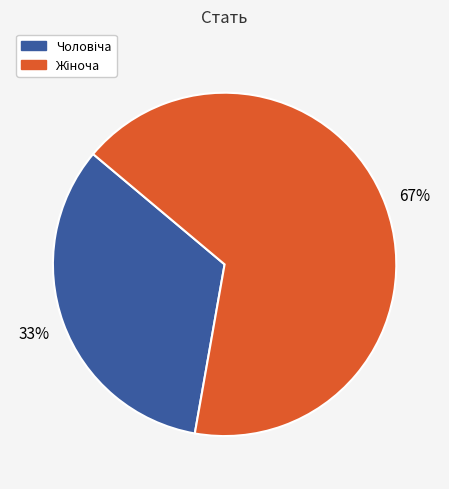

Is there any slice that represents more than half of the pie?

Yes